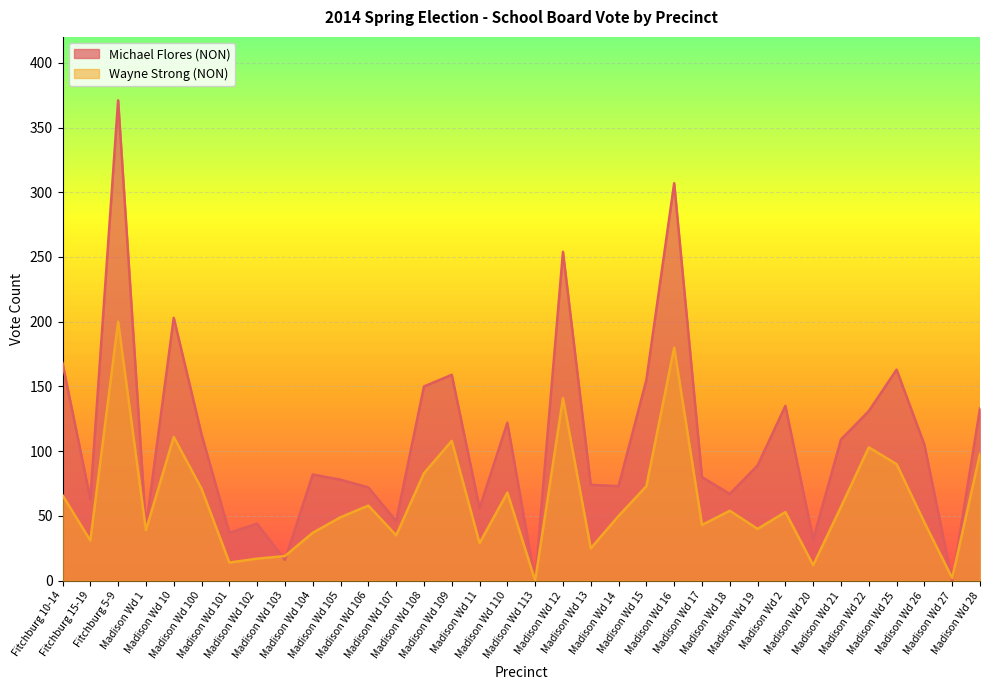

Does the chart display data point markers on the line(s)?

No